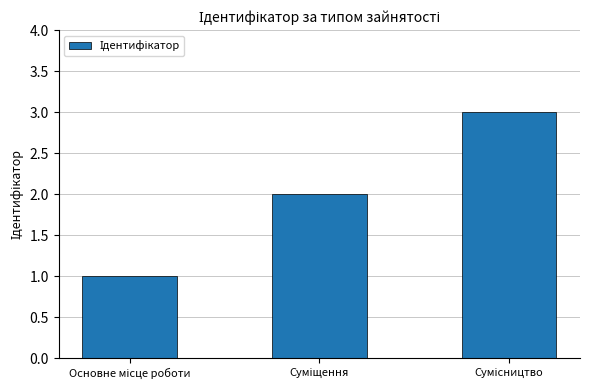

Does the chart contain stacked bars?

No